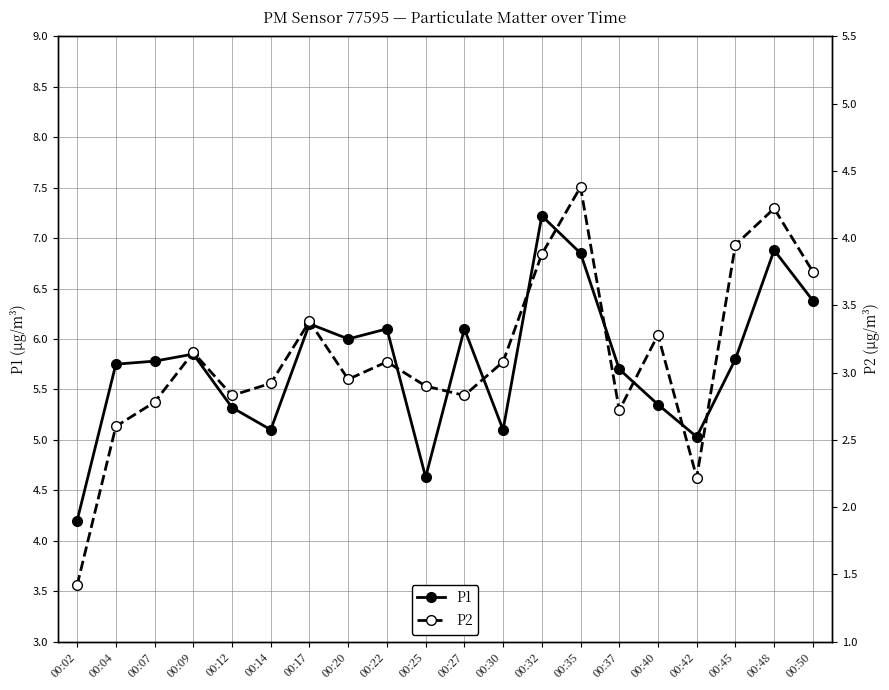

Reading left to right, list all the values displayed in this chart.

P1: 00:02=4.2	00:04=5.8	00:07=5.8	00:09=5.8	00:12=5.3	00:14=5.1	00:17=6.2	00:20=6.0	00:22=6.1	00:25=4.6	00:27=6.1	00:30=5.1	00:32=7.2	00:35=6.8	00:37=5.7	00:40=5.3	00:42=5.0	00:45=5.8	00:48=6.9	00:50=6.4
P2: 00:02=1.4	00:04=2.6	00:07=2.8	00:09=3.1	00:12=2.8	00:14=2.9	00:17=3.4	00:20=3.0	00:22=3.1	00:25=2.9	00:27=2.8	00:30=3.1	00:32=3.9	00:35=4.4	00:37=2.7	00:40=3.3	00:42=2.2	00:45=4.0	00:48=4.2	00:50=3.8